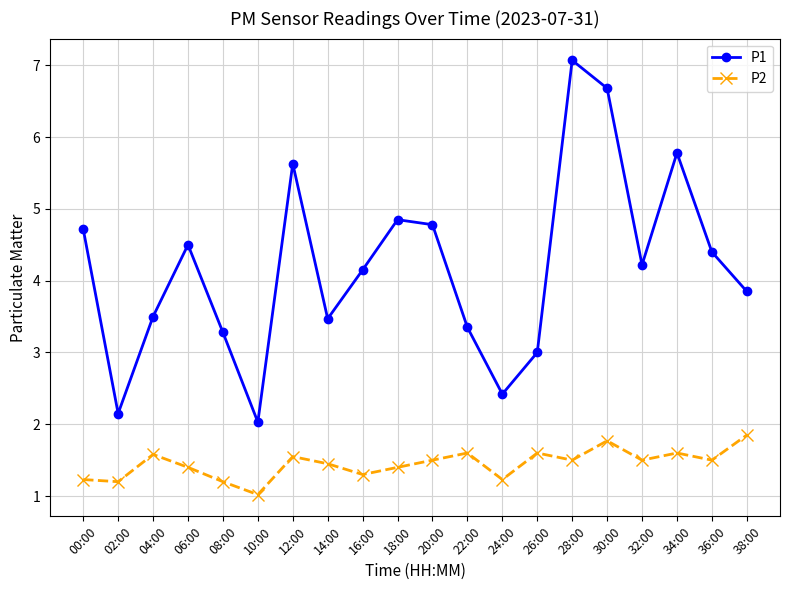

What position from the left is 12:00?

7